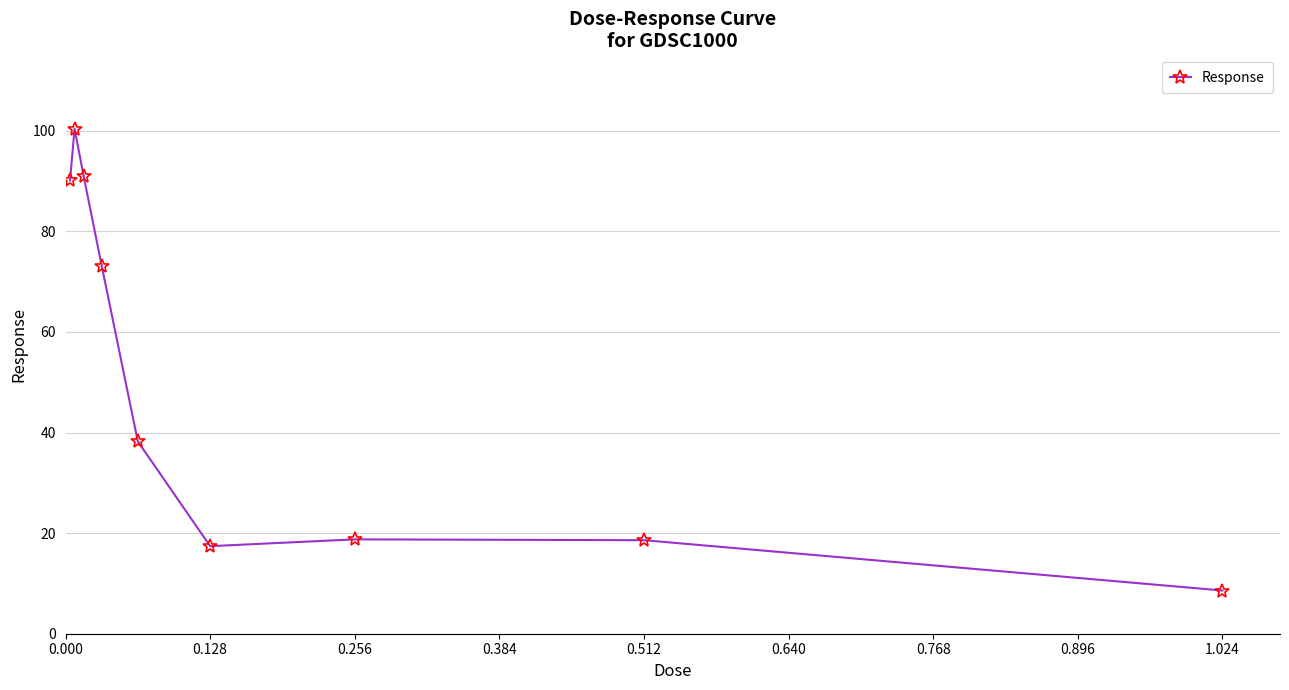

True or false: there are more than 2 points higher than both neighbors.

False